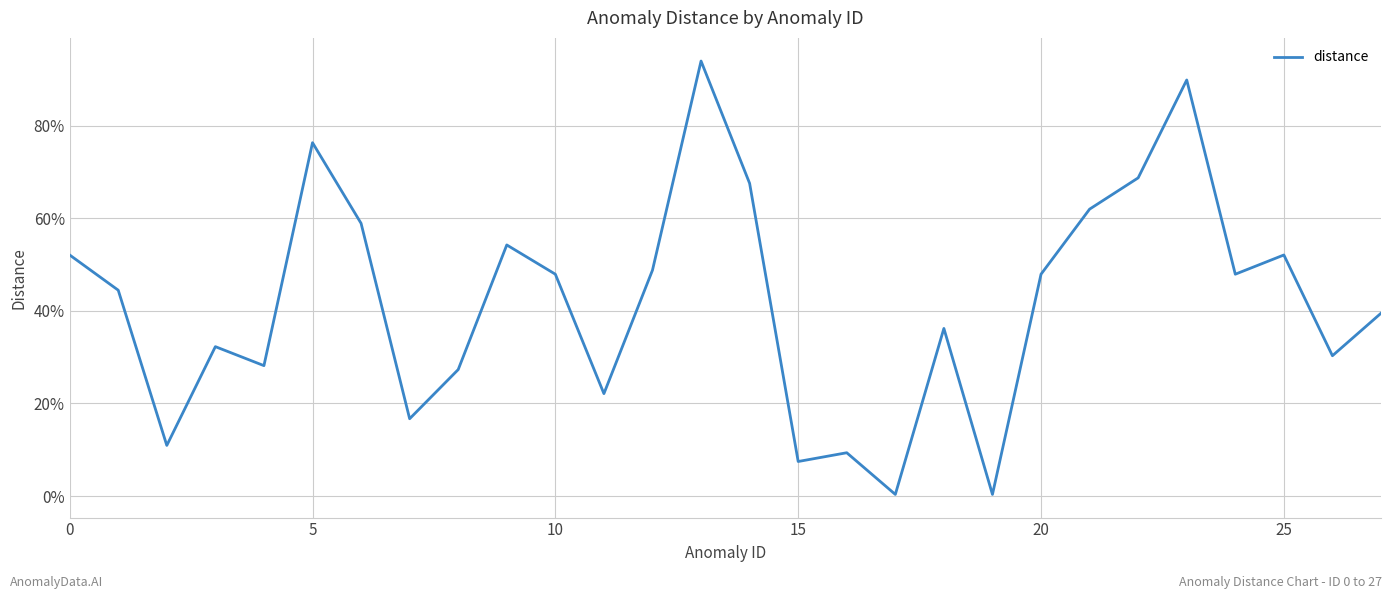

How many interior local peaks (higher than both neighbors) does the data have?

8